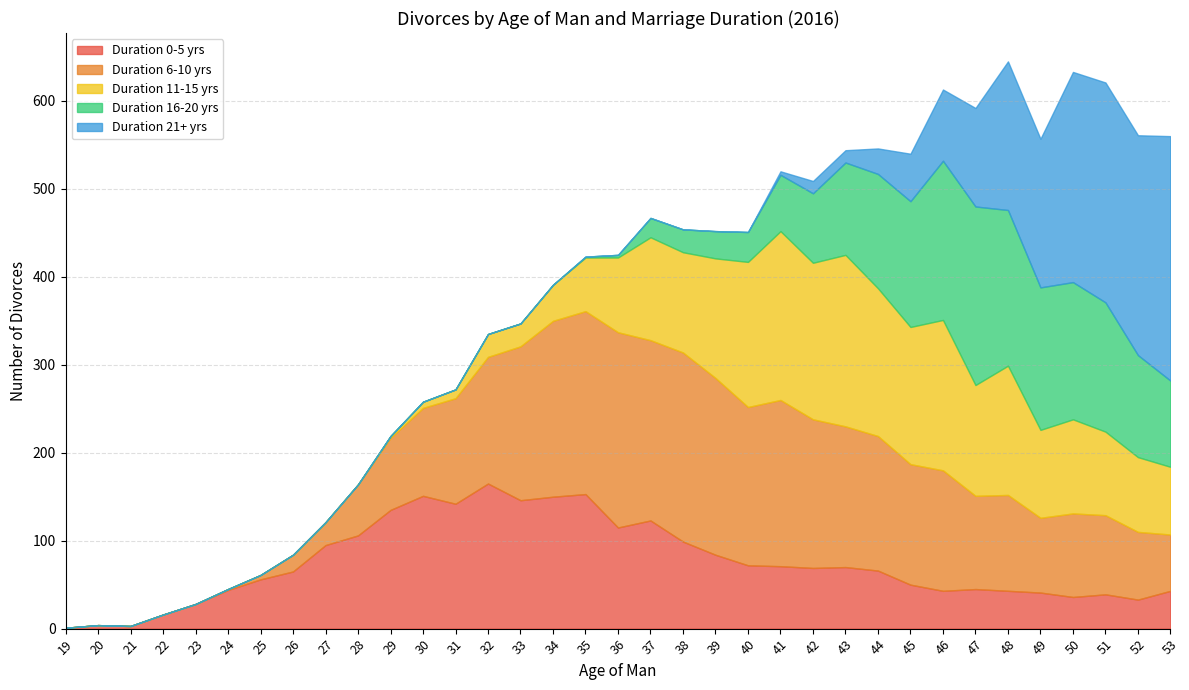

How many values in the Age 35-39 series exceed 452?

2